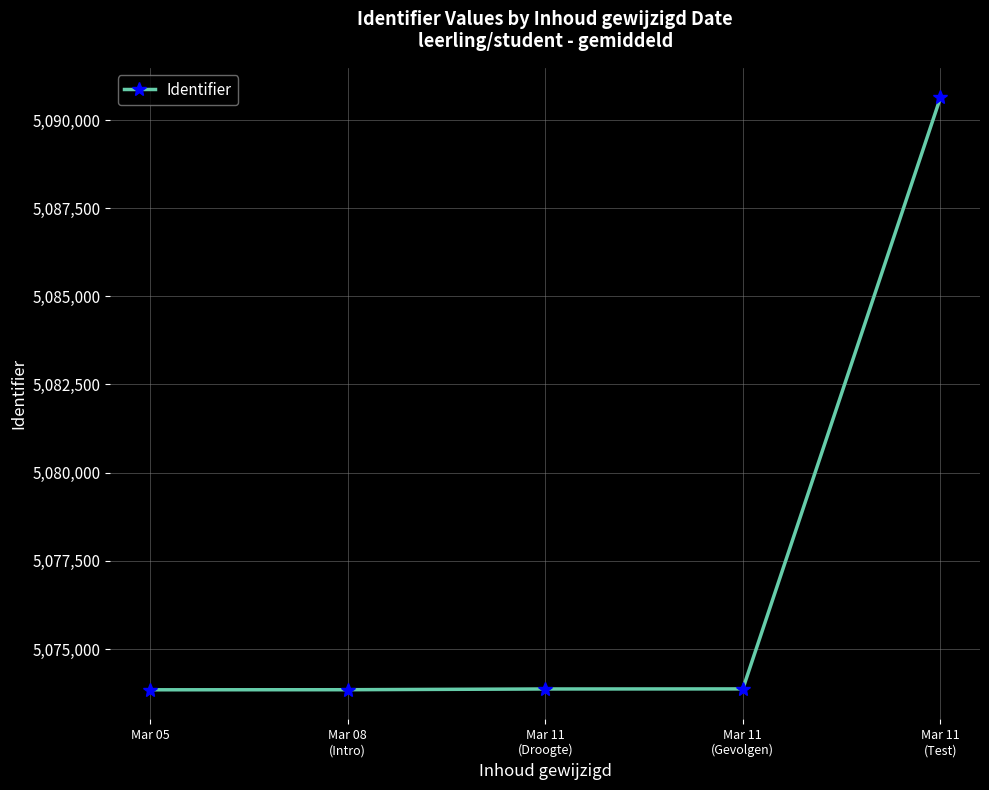

What is the label of the 5th point from the left?

Mar 11
(Test)